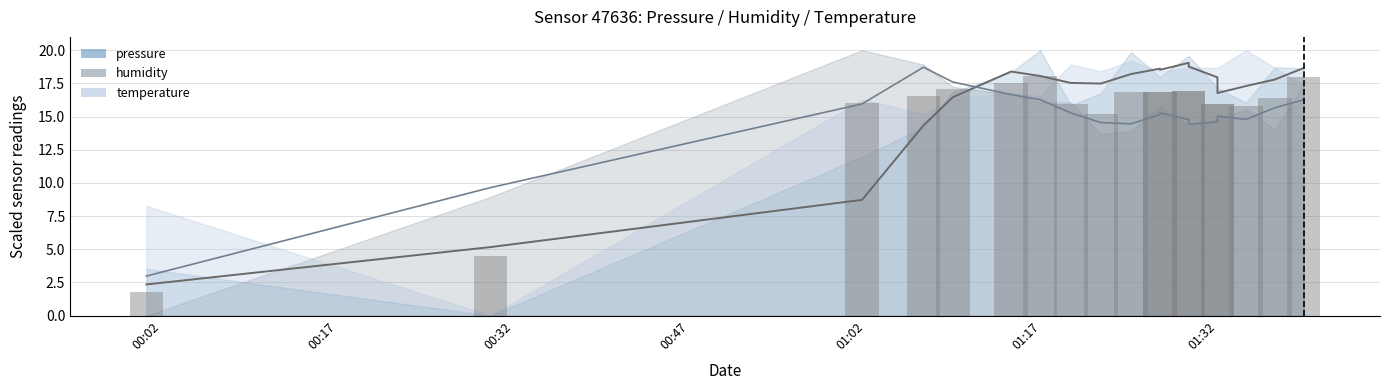

What is the smallest value displayed?

1.8